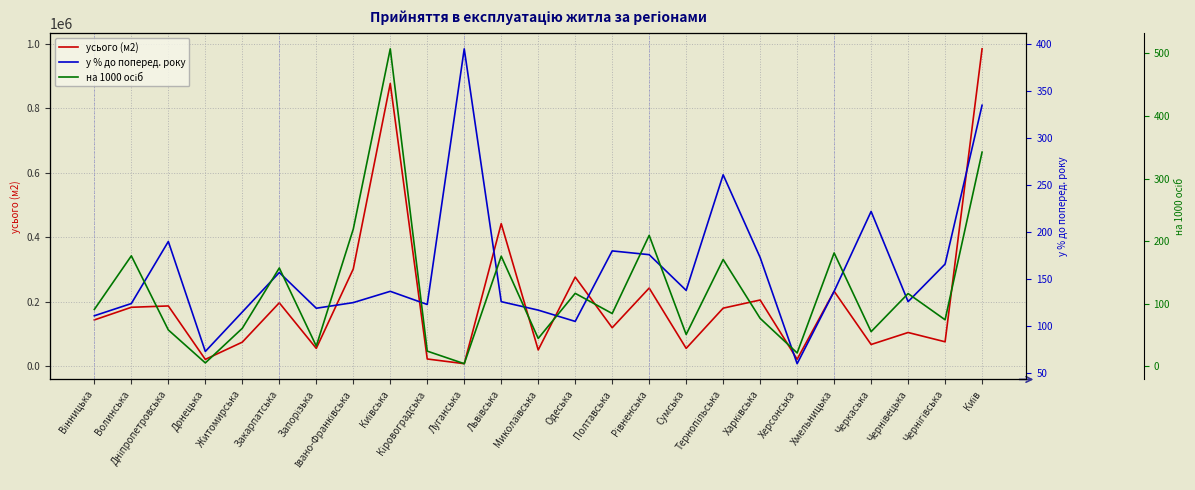

At which category does the chart reach its peak across all series?

Київ